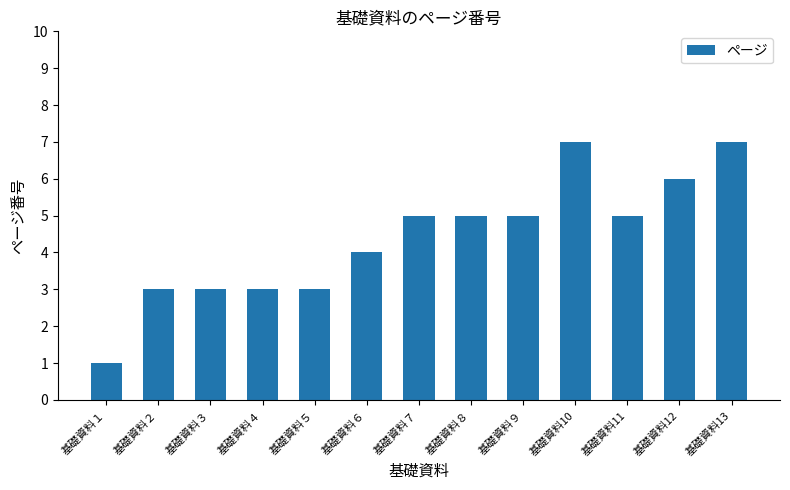

What is the sum of the values at 基礎資料８ and 基礎資料６?

9